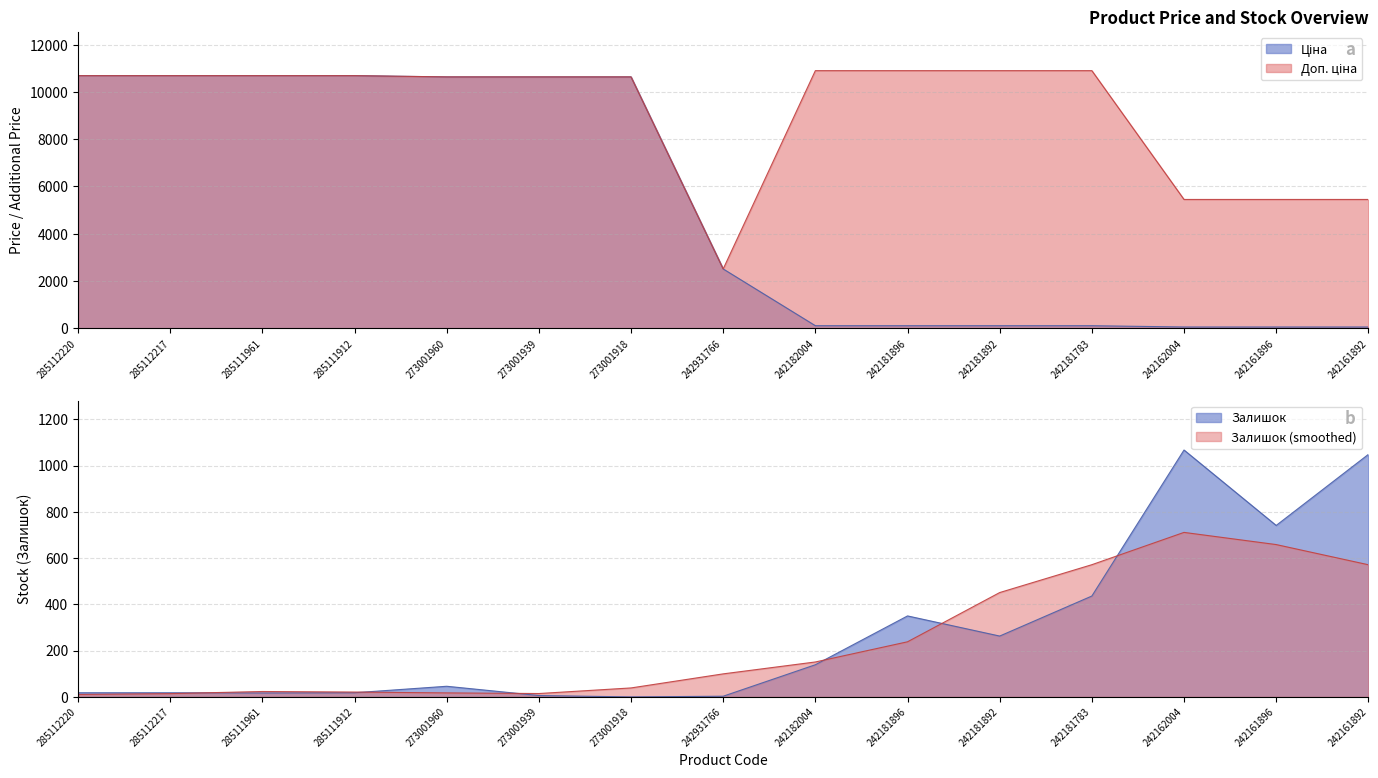

What value does the Залишок series have at 242931766?

3.0